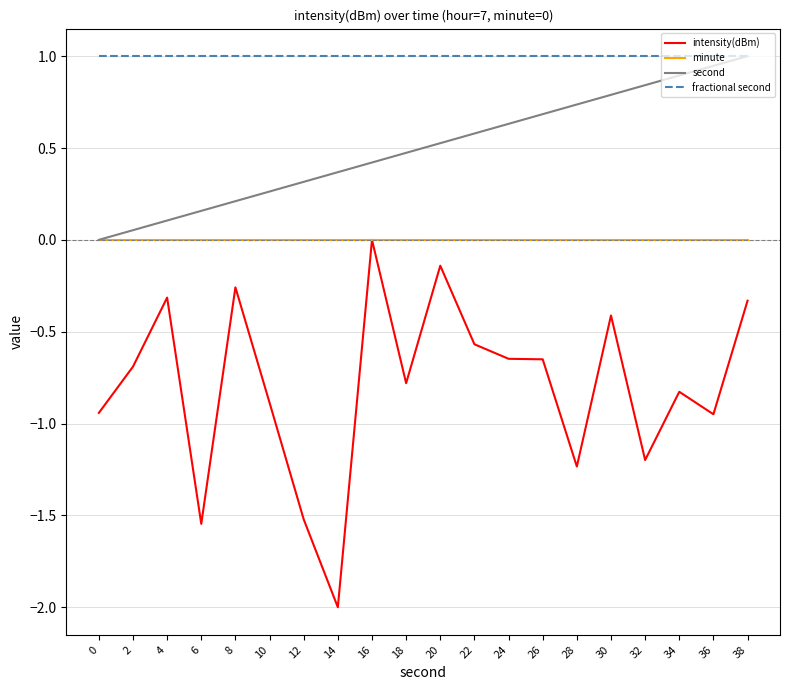

Which label corresponds to the smallest value in the chart?

14